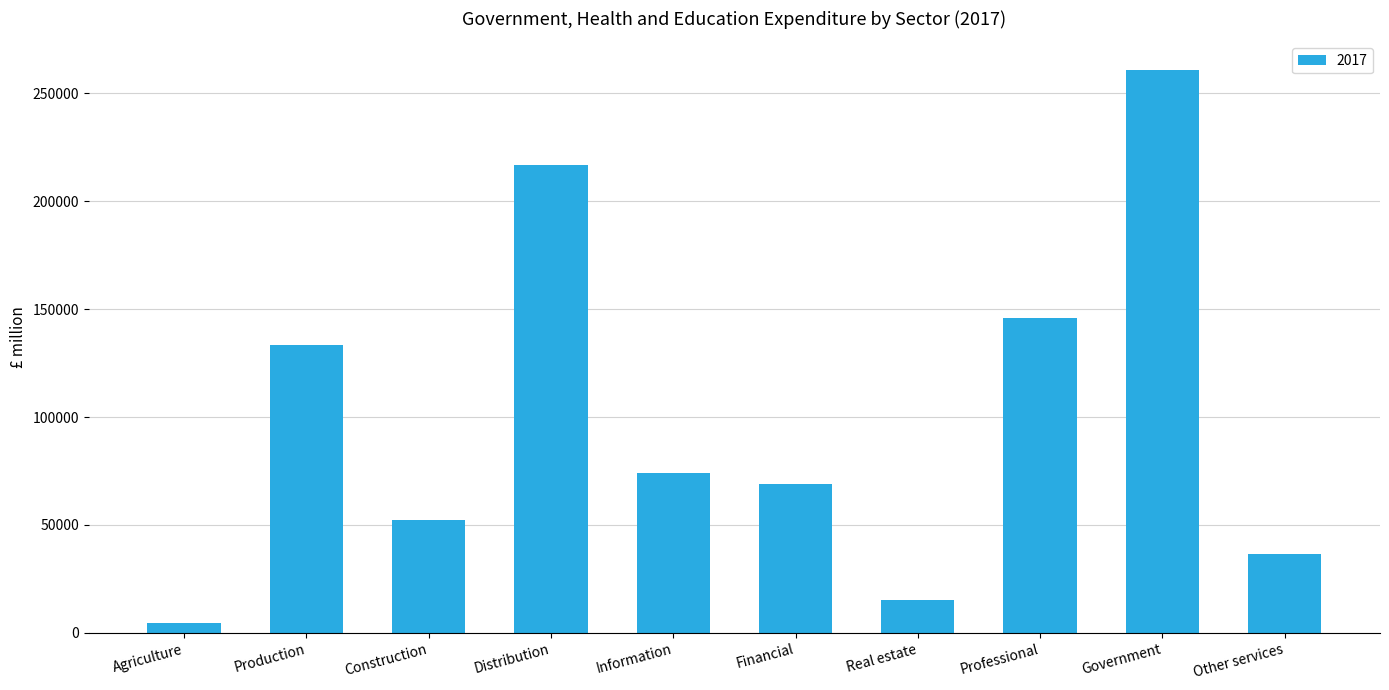

How many values are below 74071?

5